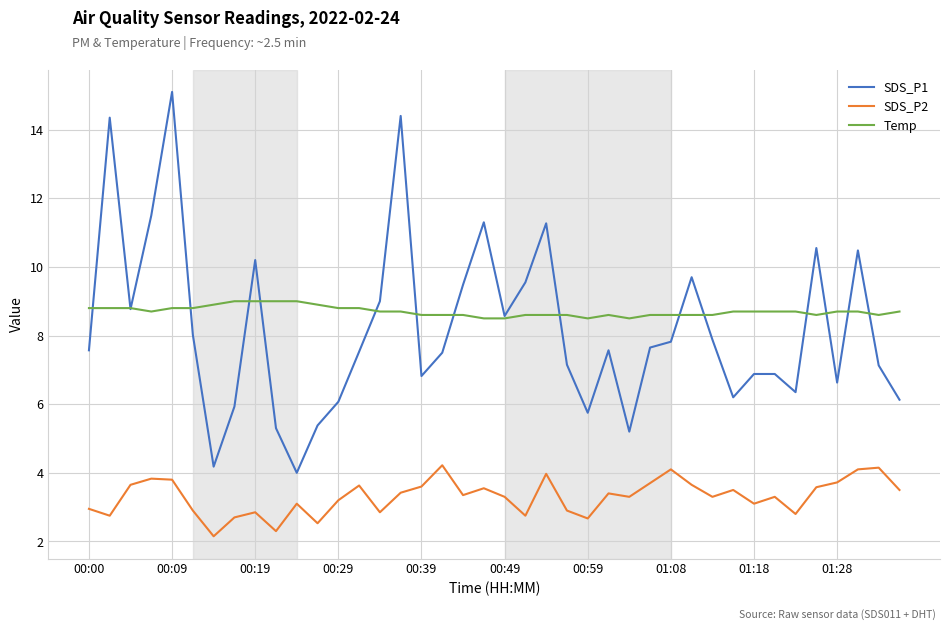

True or false: SDS_P1 has more than 1 interior local peaks.

True